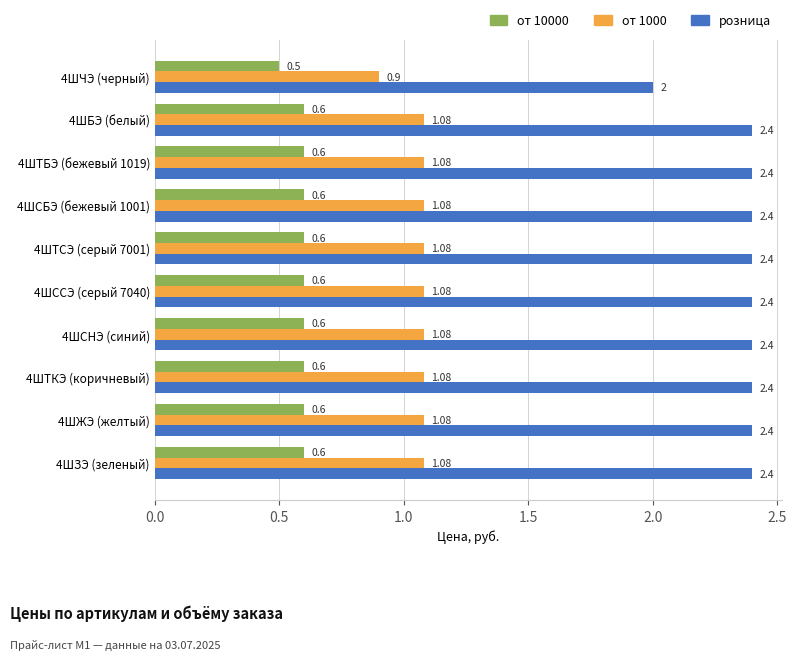

Rank the series by their average value, from lowest to highest.

от 10000, от 1000, розница